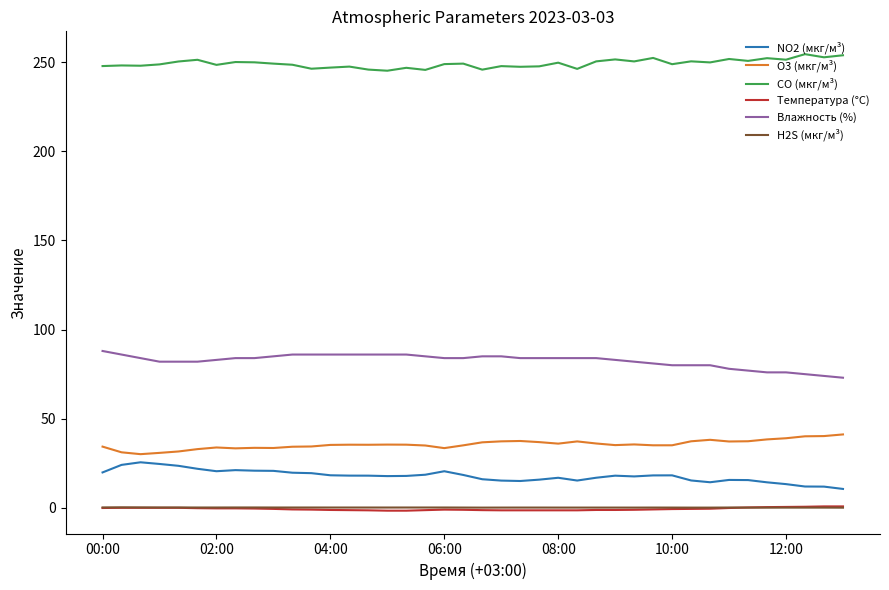

Which series has the largest total across all categories?

CO (мкг/м³)